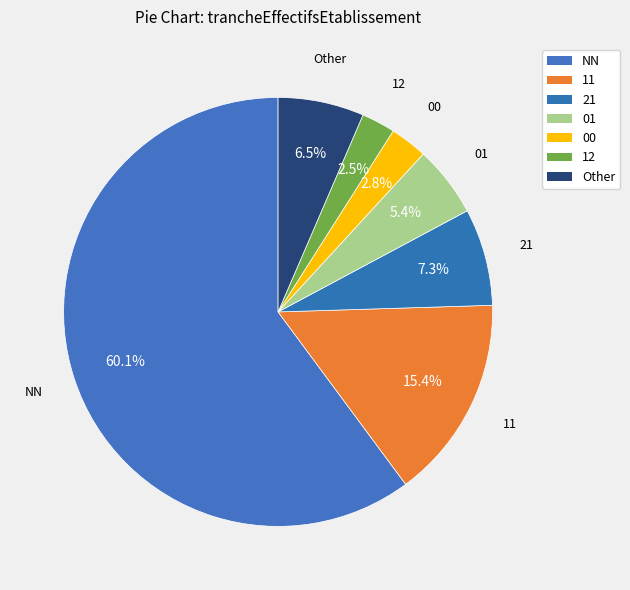

How many slices are in this pie chart?

7